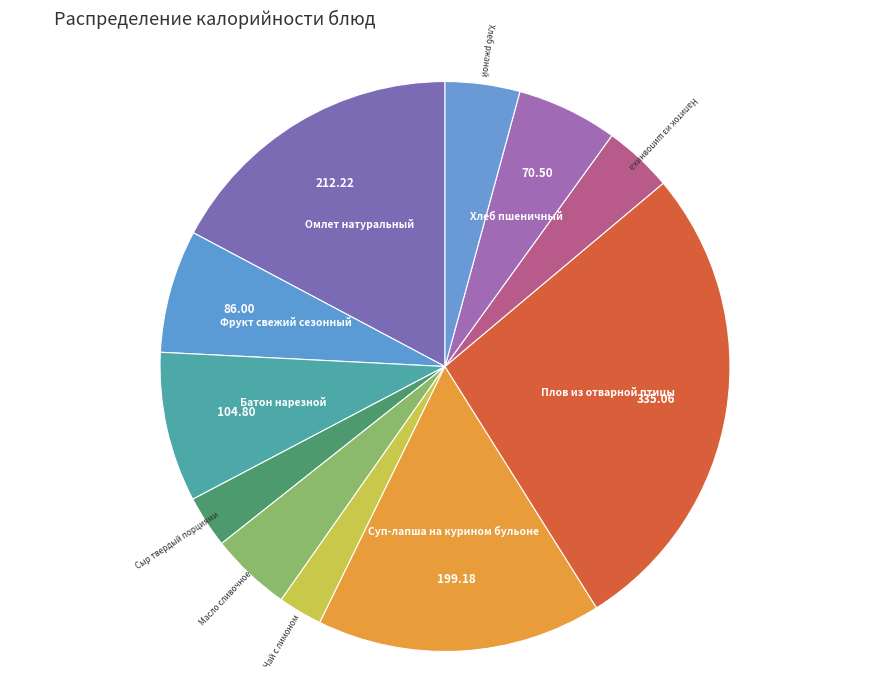

Count the number of slices in the pie.

11